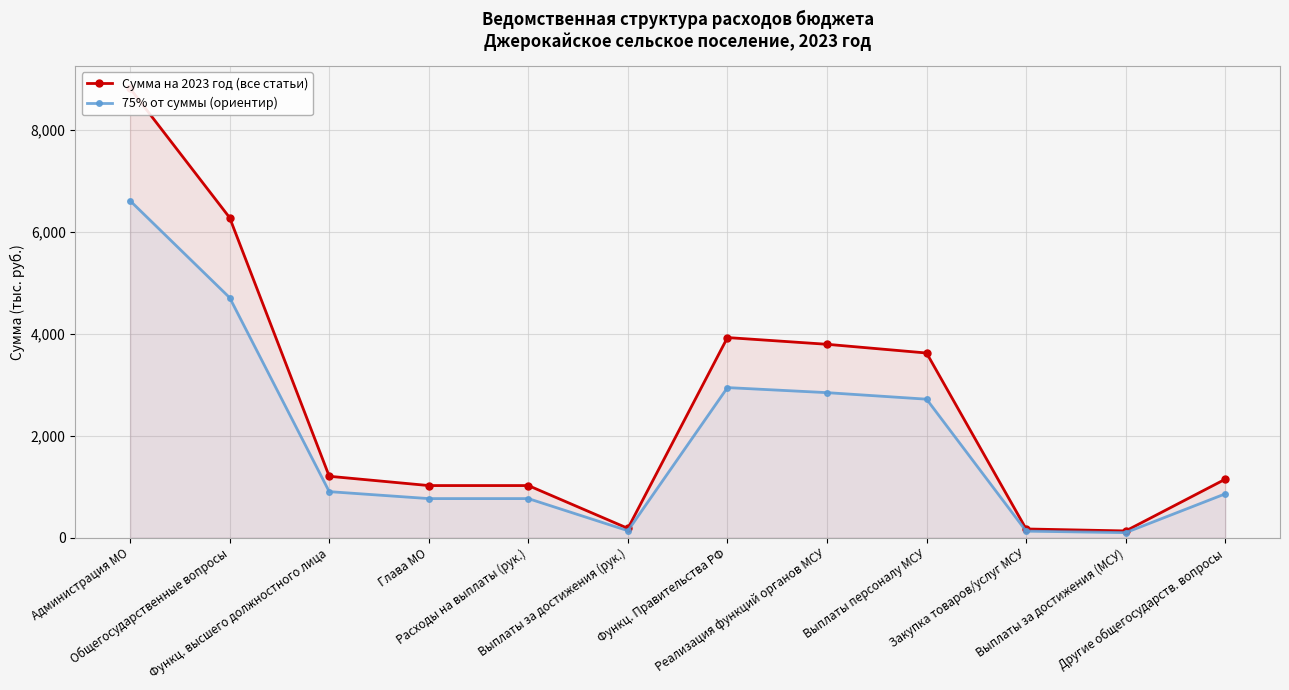

Between Администрация МО and Выплаты за достижения (рук.), which is larger?

Администрация МО